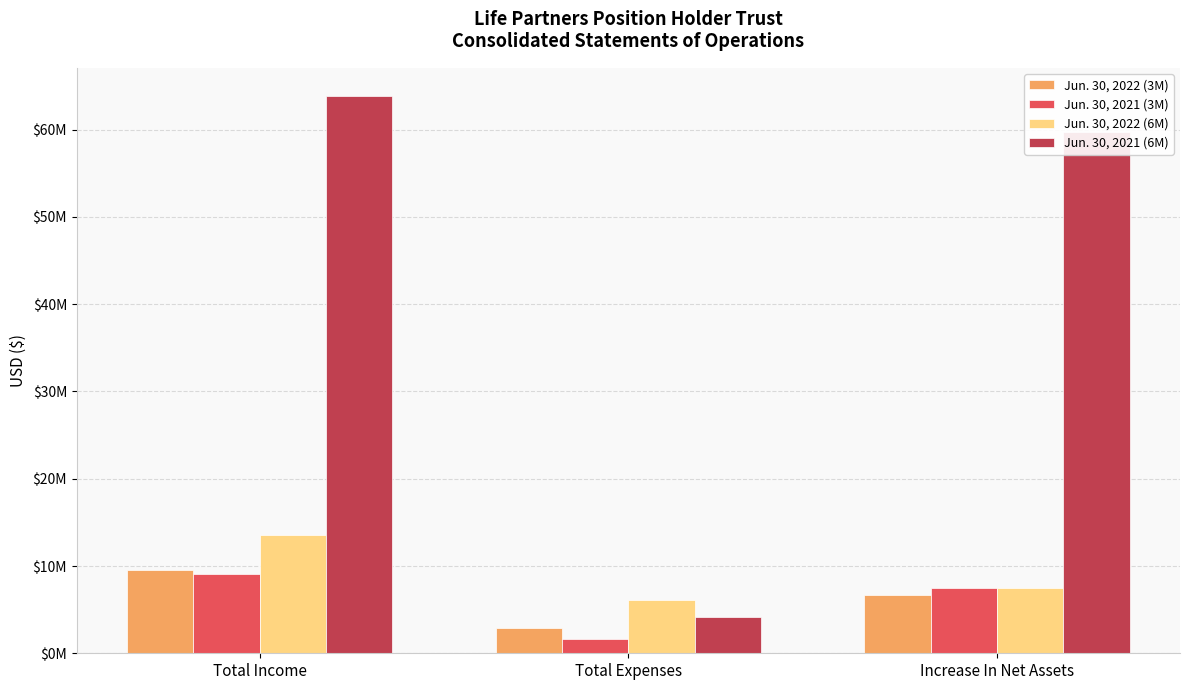

Does the chart contain stacked bars?

No